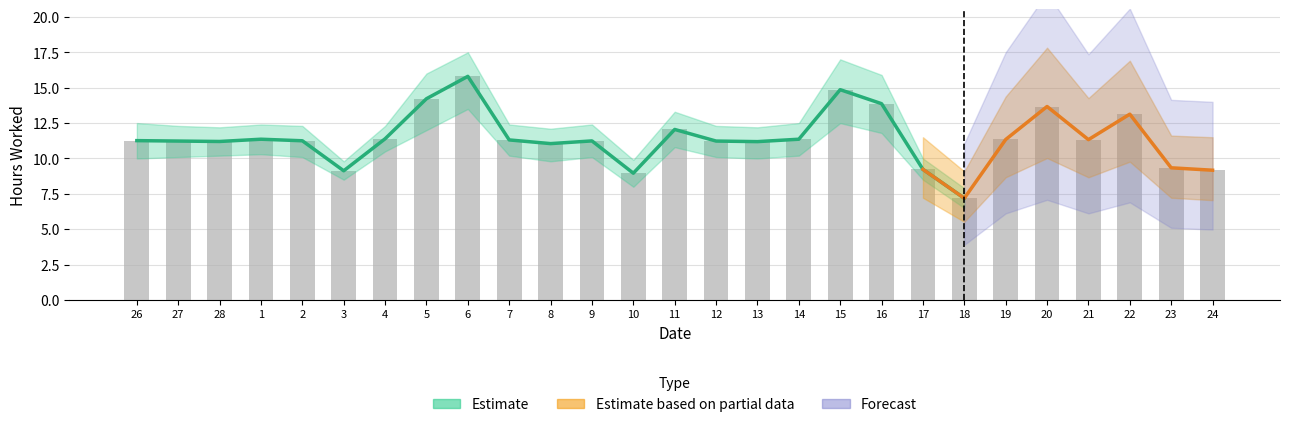

What is the maximum value shown in the chart?

17.5